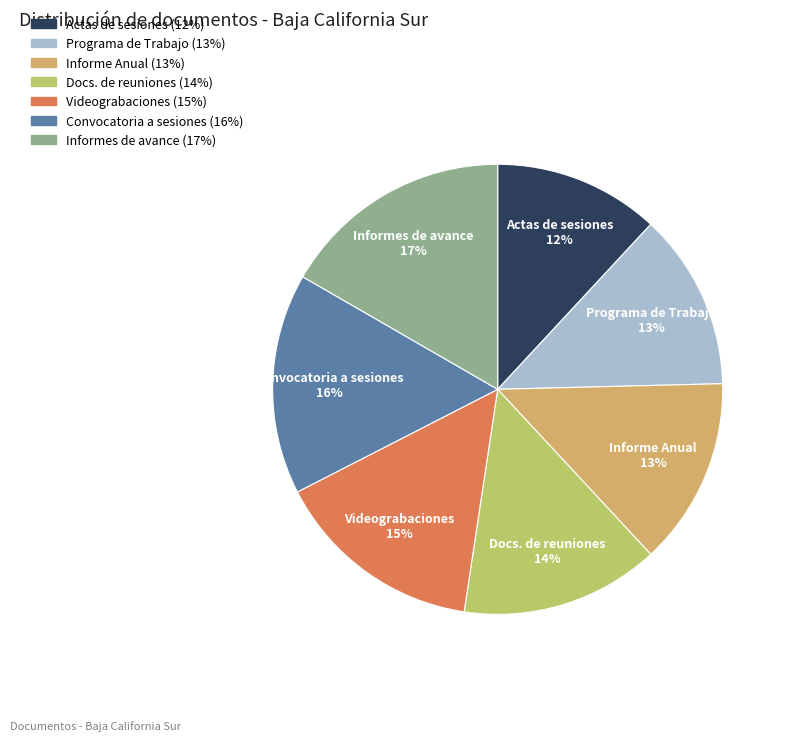

The Actas de sesiones slice represents 12% of the pie. True or false?

True